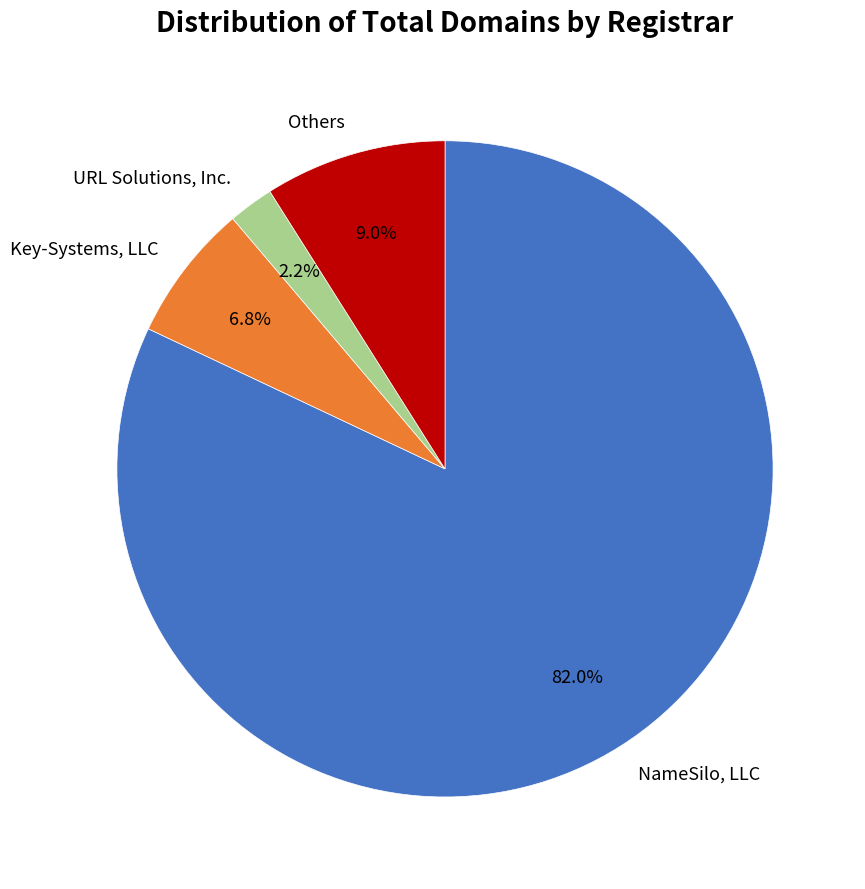

Which category has the biggest portion of the pie?

NameSilo, LLC